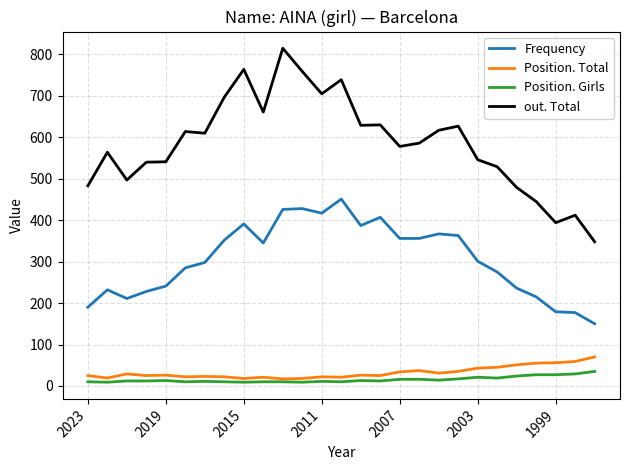

Does the chart have visible grid lines?

Yes